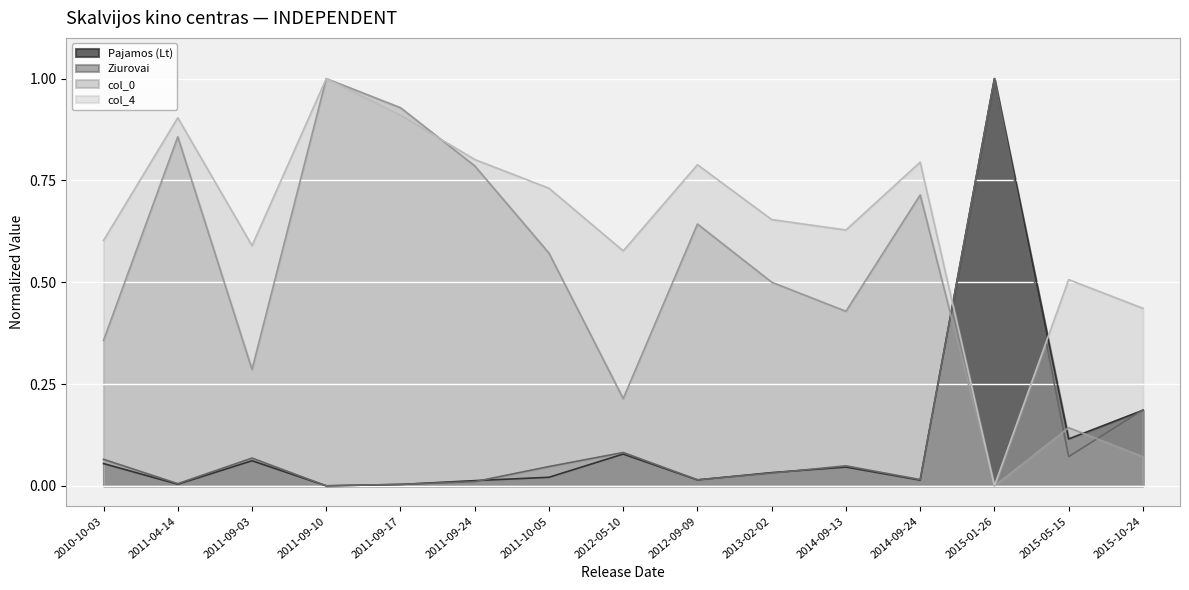

At how many categories does at least one series exceed 0?

15